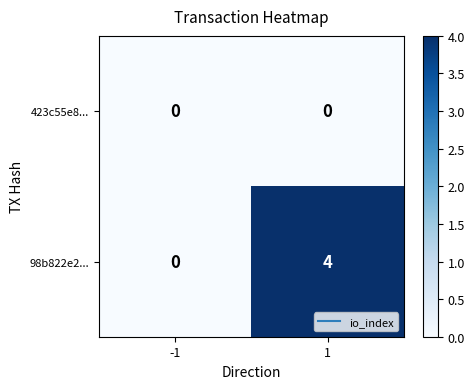

The value of 98b822e2... at -1 is 0. True or false?

True